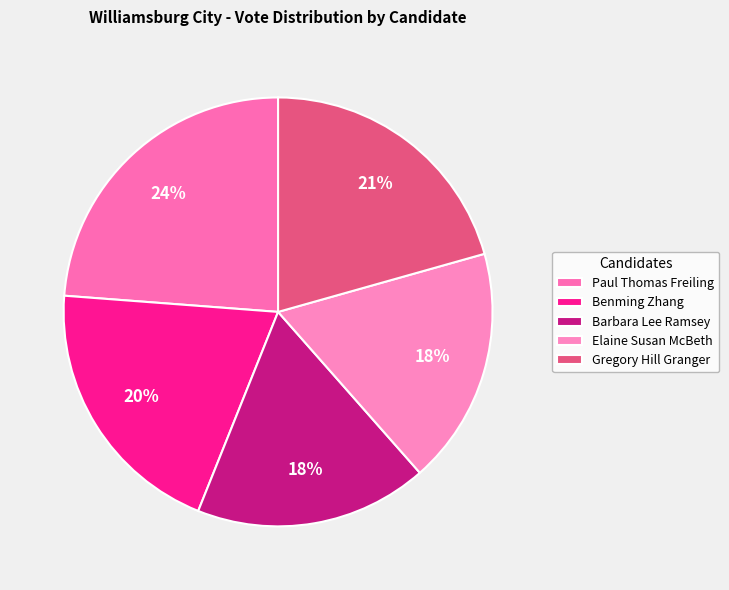

Rank the categories by value from highest to lowest.

Paul Thomas Freiling, Gregory Hill Granger, Benming Zhang, Elaine Susan McBeth, Barbara Lee Ramsey